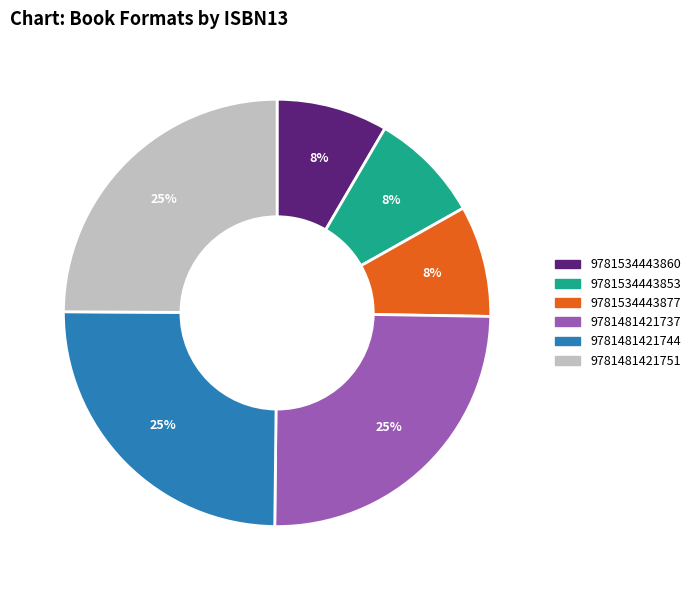

Is there any slice that represents more than half of the pie?

No